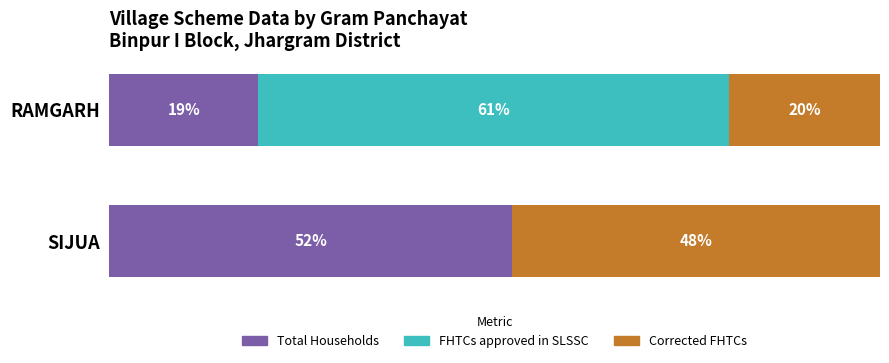

What is the sum of all FHTCs approved in SLSSC values?

61.1